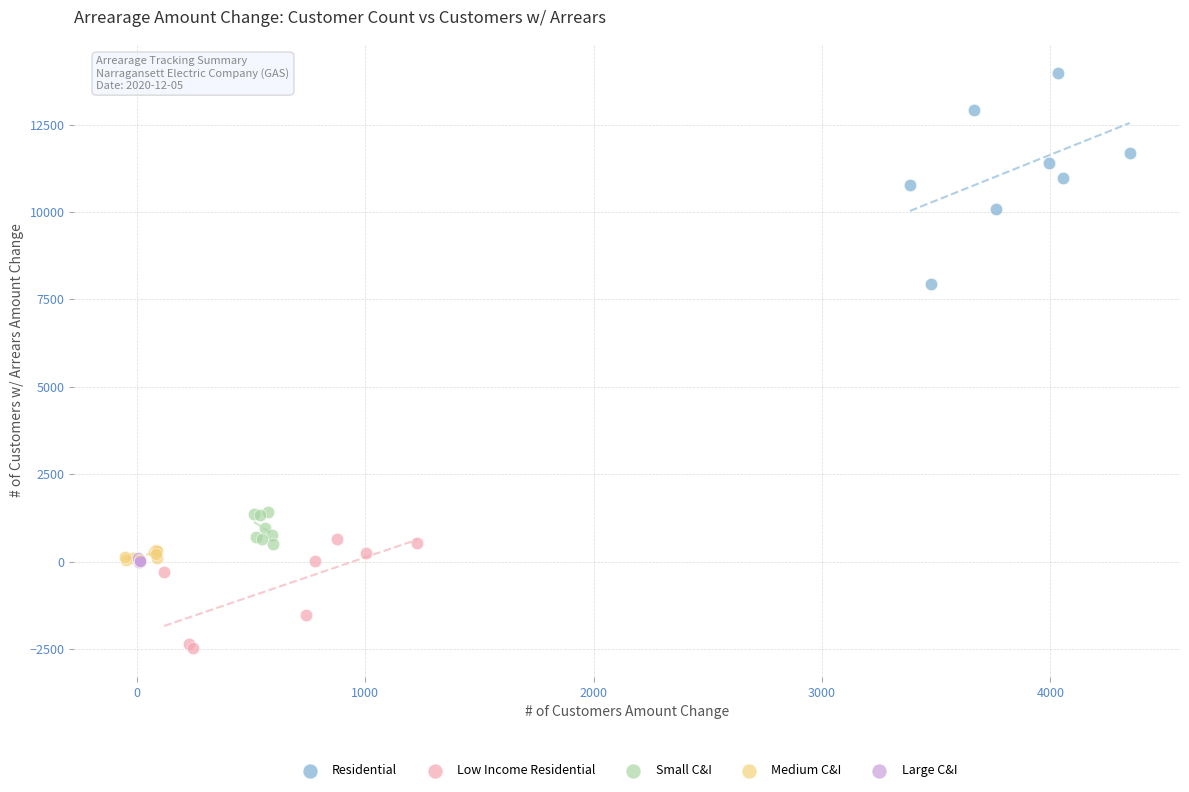

Which series contains the highest Y value?

Residential